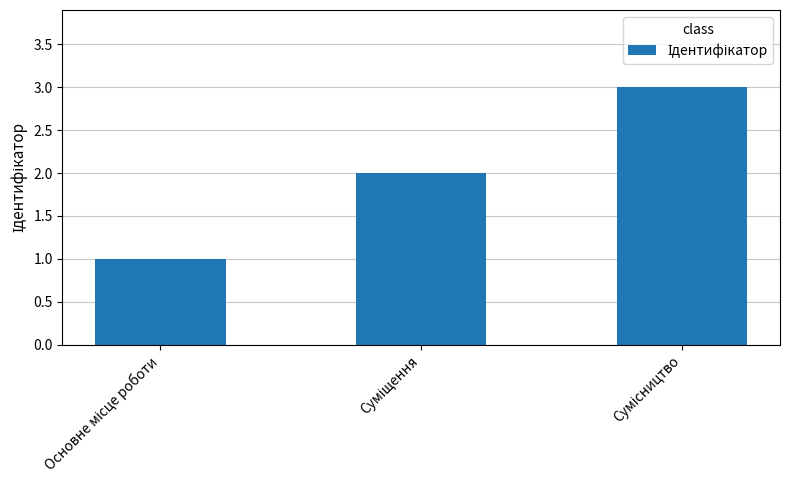

Count the number of data series in this chart.

1